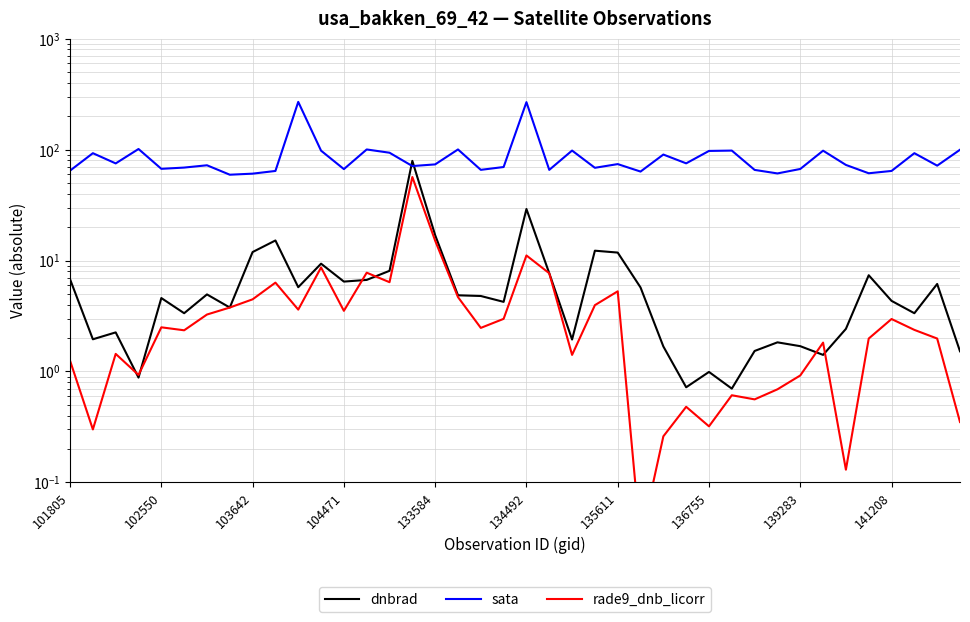

How many lines are shown in the chart?

3